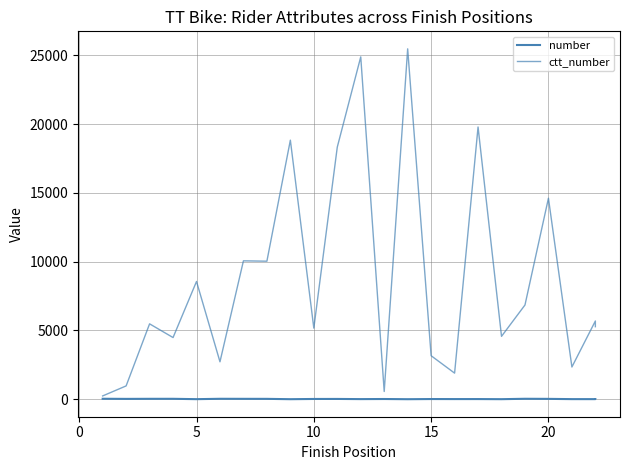

Reading right to left, list all the values displayed in this chart.

number: 13	7	8	26	33	4	12	11	14	2	16	9	21	19	3	27	29	32	5	31	30	25	34
ctt_number: 5274	5689	2344	14615	6852	4573	19793	1898	3163	25475	562	24892	18331	5170	18836	10036	10063	2722	8562	4485	5481	969	240